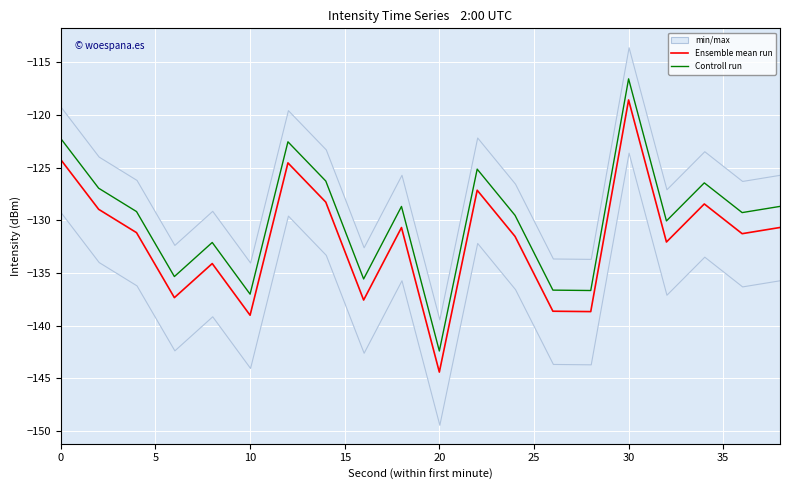

Reading right to left, transcribe all the data shown in this chart.

Ensemble mean run: -130.7	-131.3	-128.5	-132.1	-118.6	-138.7	-138.6	-131.5	-127.2	-144.4	-130.7	-137.6	-128.3	-124.6	-139.0	-134.1	-137.3	-131.2	-129.0	-124.3
Controll run: -128.7	-129.3	-126.5	-130.1	-116.6	-136.7	-136.6	-129.5	-125.2	-142.4	-128.7	-135.6	-126.3	-122.6	-137.0	-132.1	-135.3	-129.2	-127.0	-122.3